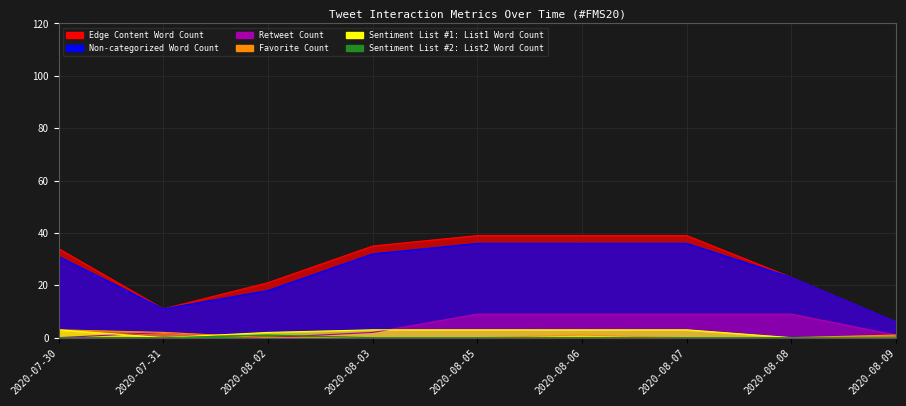

Where is Sentiment List #2: List2 Word Count nearest to the value 0?

2020-07-30